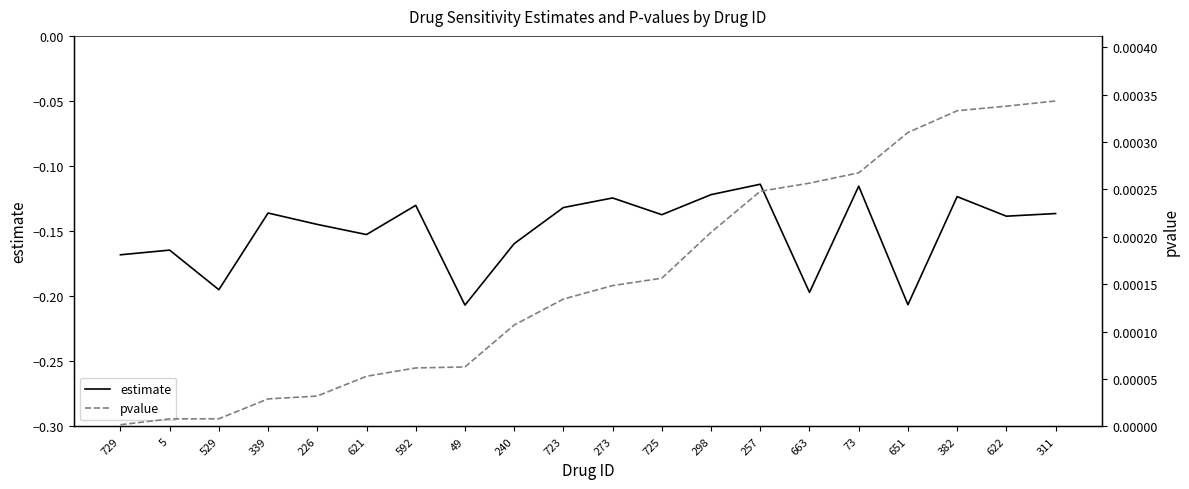

Reading left to right, what are all the values shown in this chart?

estimate: -0.2	-0.2	-0.2	-0.1	-0.1	-0.2	-0.1	-0.2	-0.2	-0.1	-0.1	-0.1	-0.1	-0.1	-0.2	-0.1	-0.2	-0.1	-0.1	-0.1
pvalue: 0.0	0.0	0.0	0.0	0.0	0.0	0.0	0.0	0.0	0.0	0.0	0.0	0.0	0.0	0.0	0.0	0.0	0.0	0.0	0.0